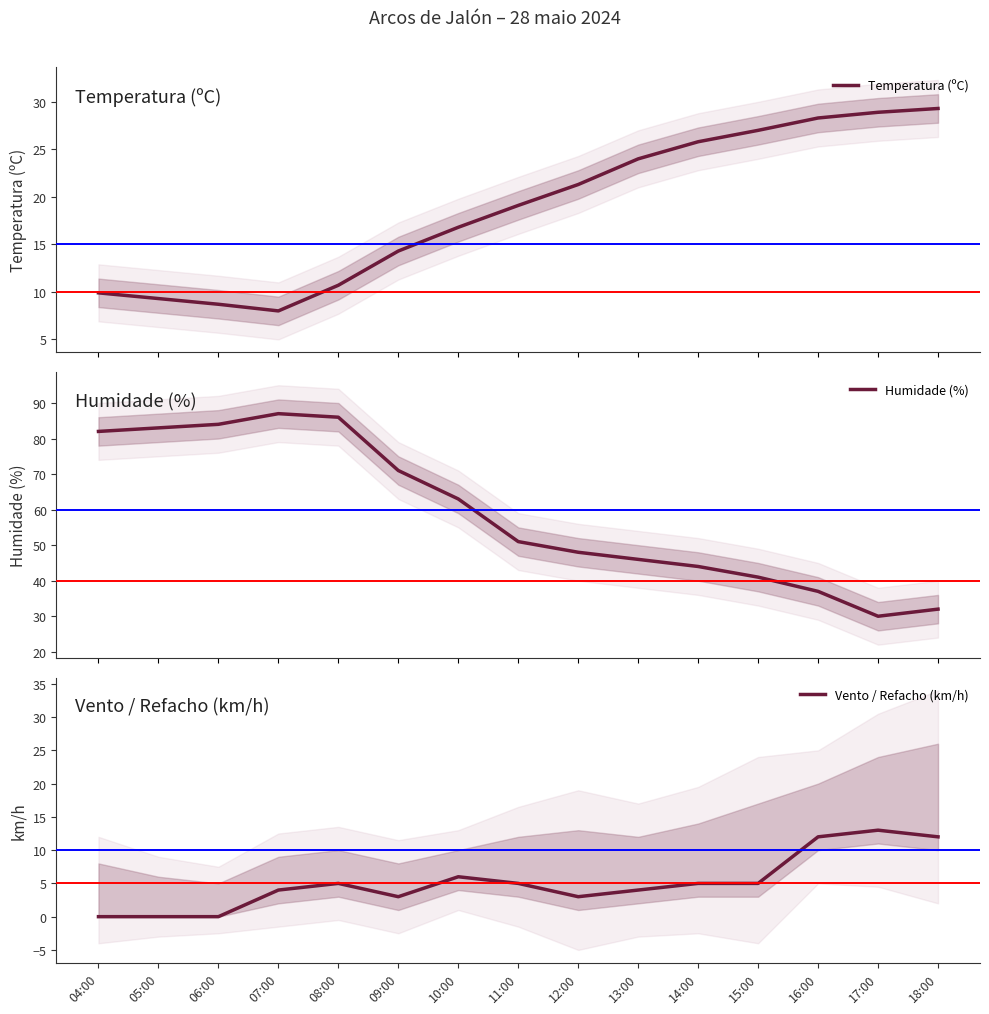

What are all the series names shown in the legend?

Temperatura (ºC), Humidade (%), Vento / Refacho (km/h)